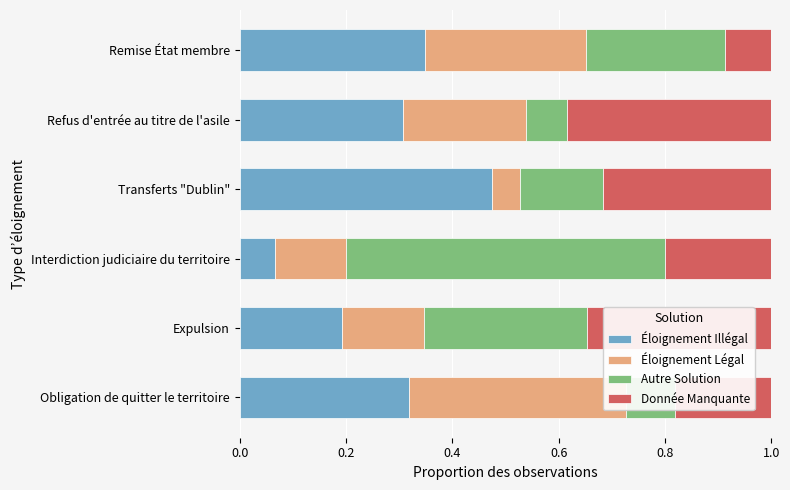

What is the greatest value displayed?

0.6